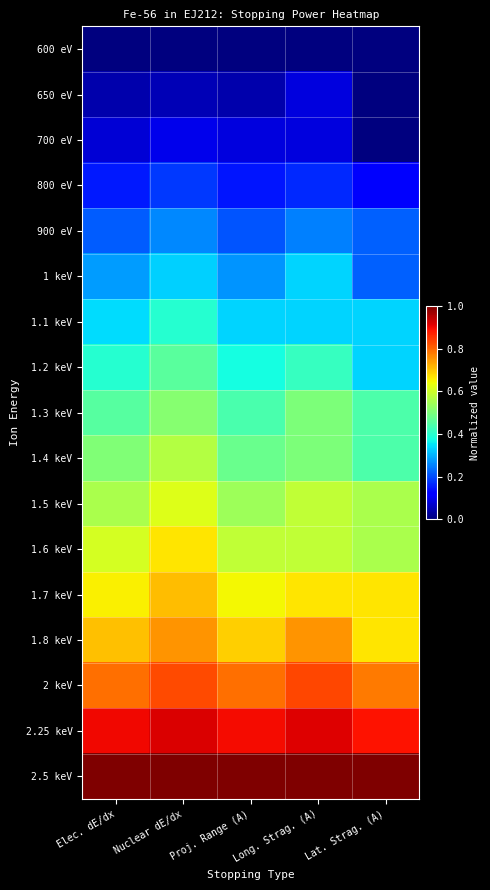

At how many categories does at least one series exceed 0?

5